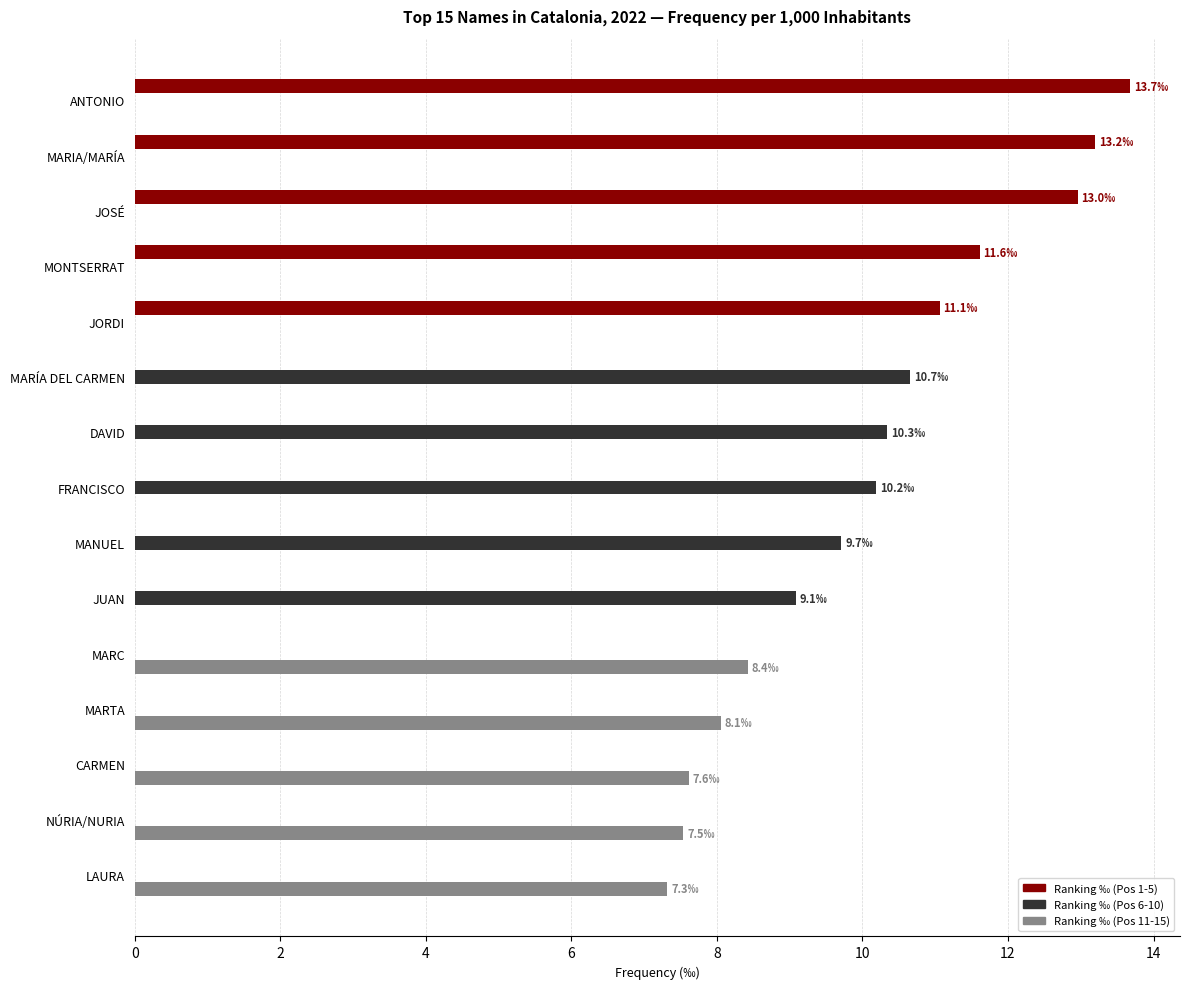

Between JOSÉ and NÚRIA/NURIA, which series saw the biggest shift?

Ranking ‰ (Pos 1-5)